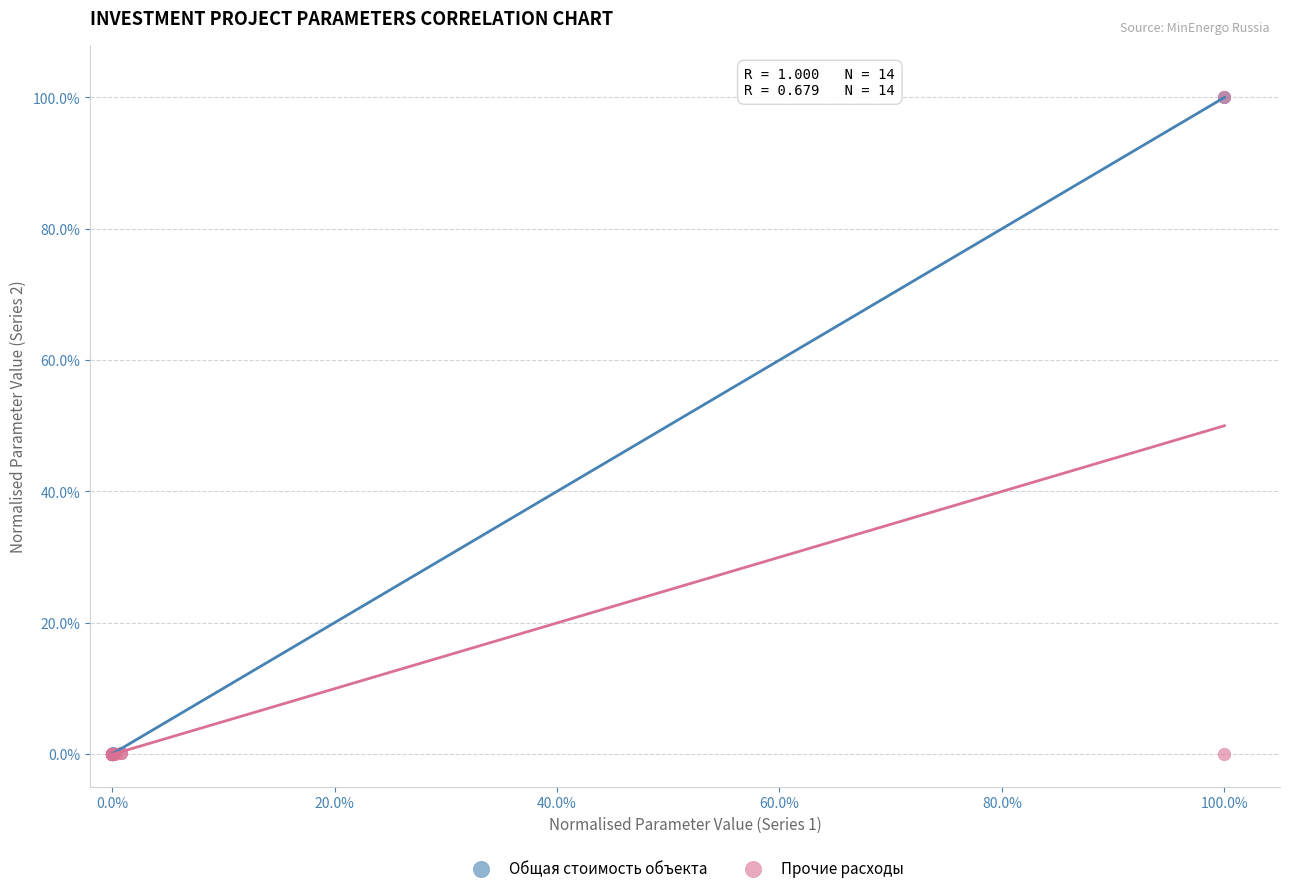

What are all the series names shown in the legend?

Общая стоимость объекта, Прочие расходы